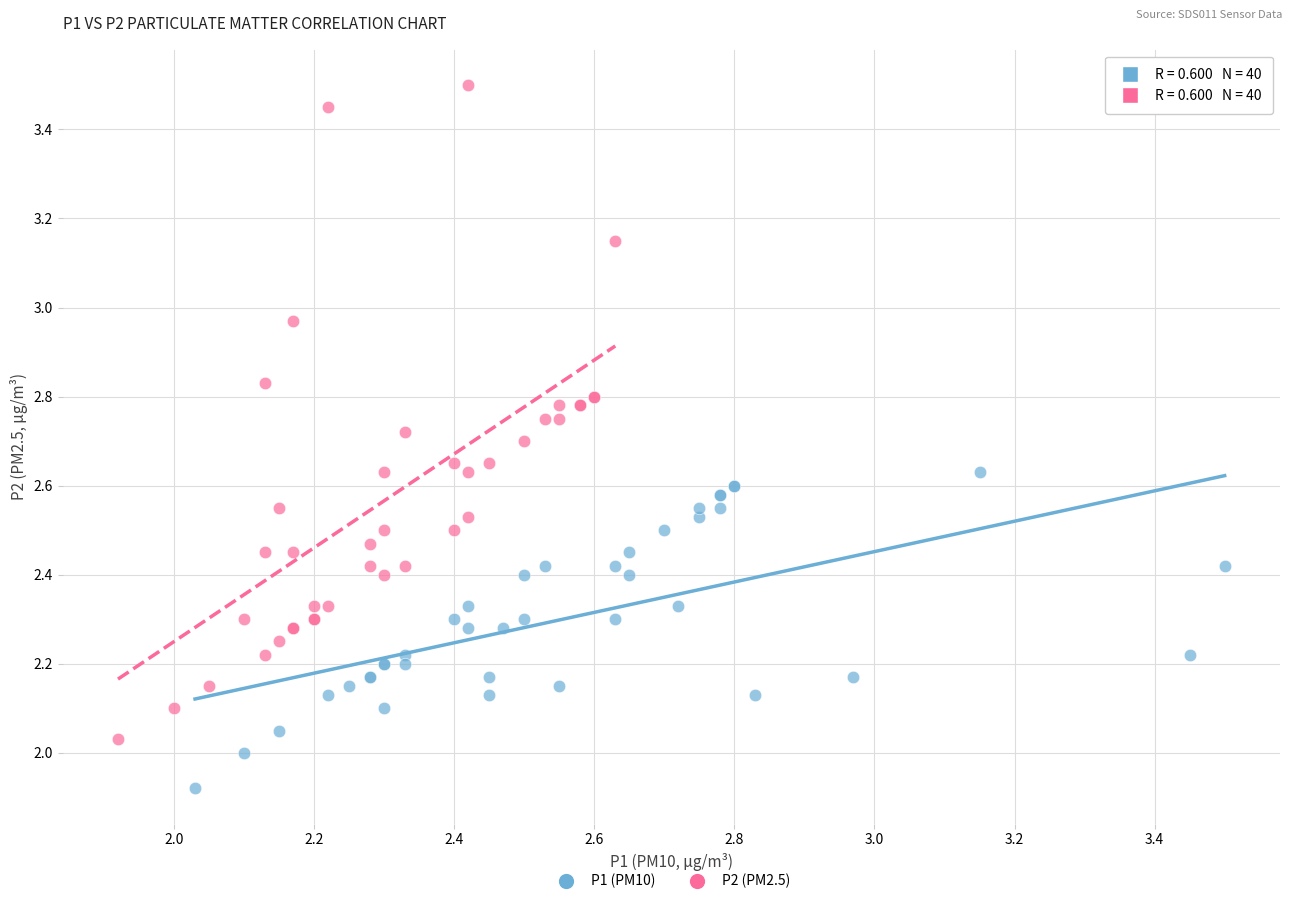

Which series contains the highest Y value?

P2 (PM2.5)